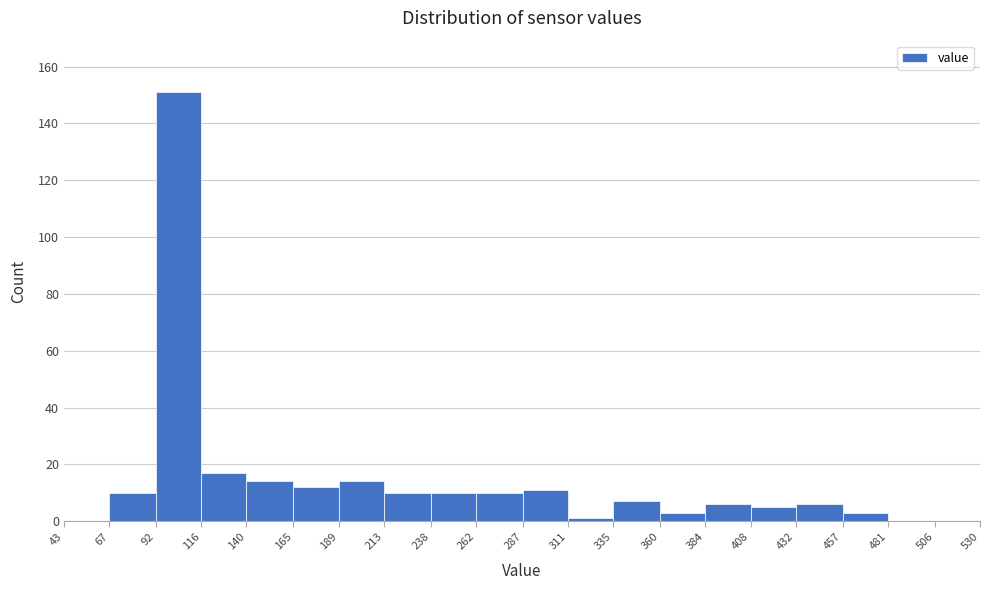

Which range on the x-axis has the tallest bar?

92 to 116